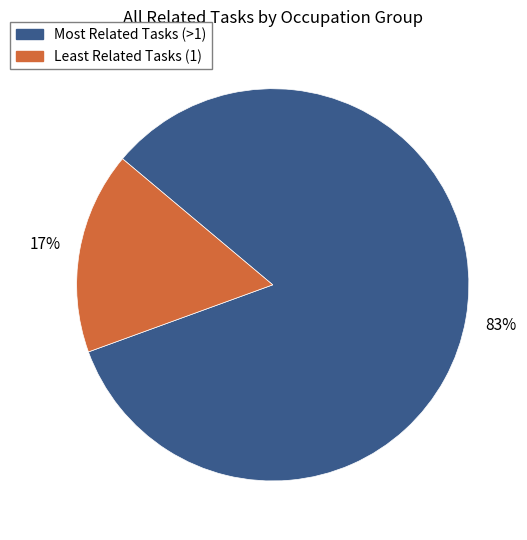

True or false: Least Related Tasks (1) accounts for 27% of the total.

False